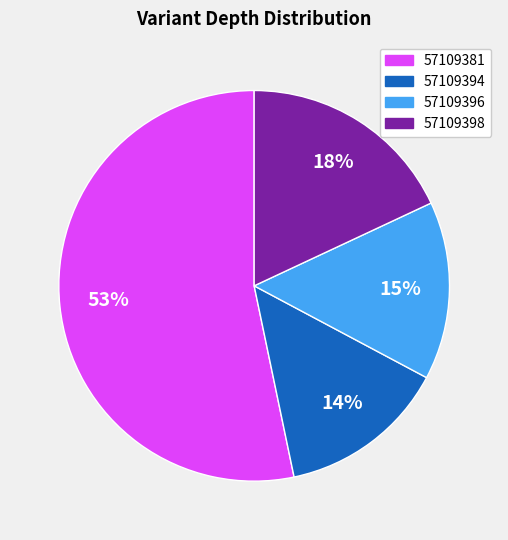

Which category has the biggest portion of the pie?

57109381